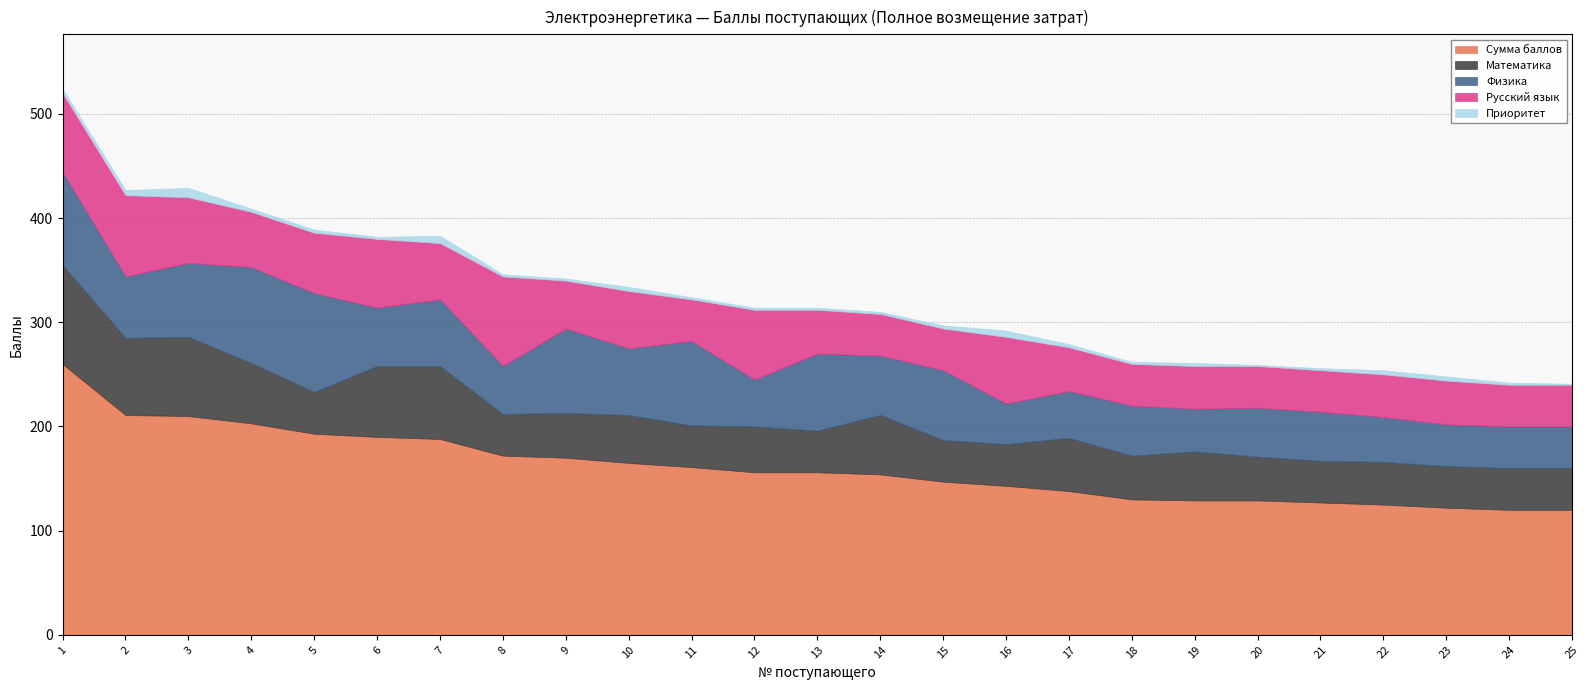

Where does the Приоритет series first go above 3?

1